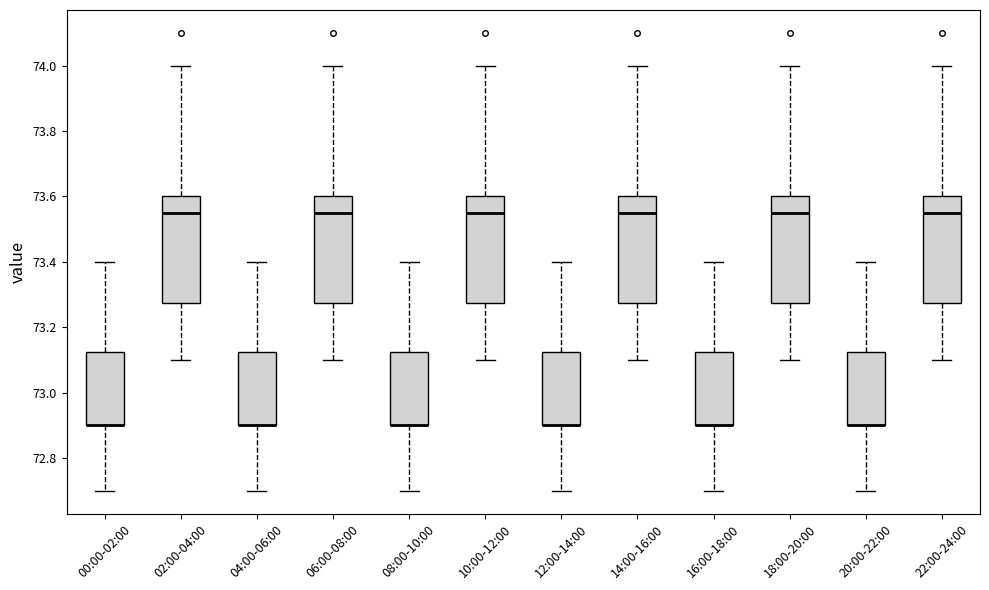

Where does the upper whisker of the box for 20:00-22:00 end on the y-axis? The values are not printed on the chart, so give them approximately, as read against the axis.

73.40